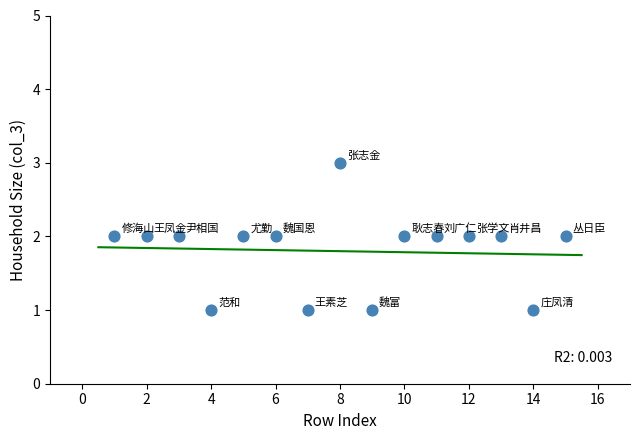

What is the range of X values (max minus min)?

14